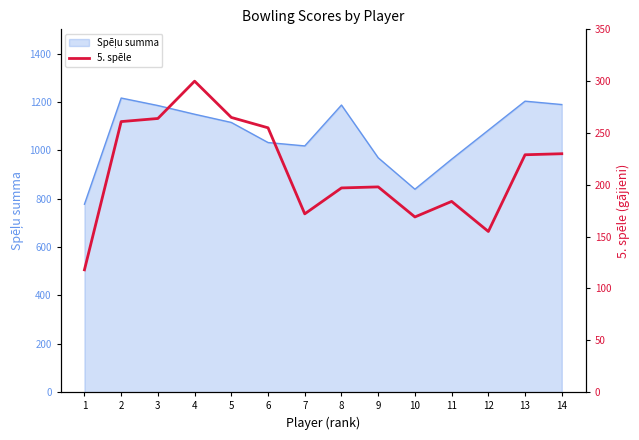

List the labels in order of value, largest first.

4, 5, 3, 2, 6, 14, 13, 9, 8, 11, 7, 10, 12, 1